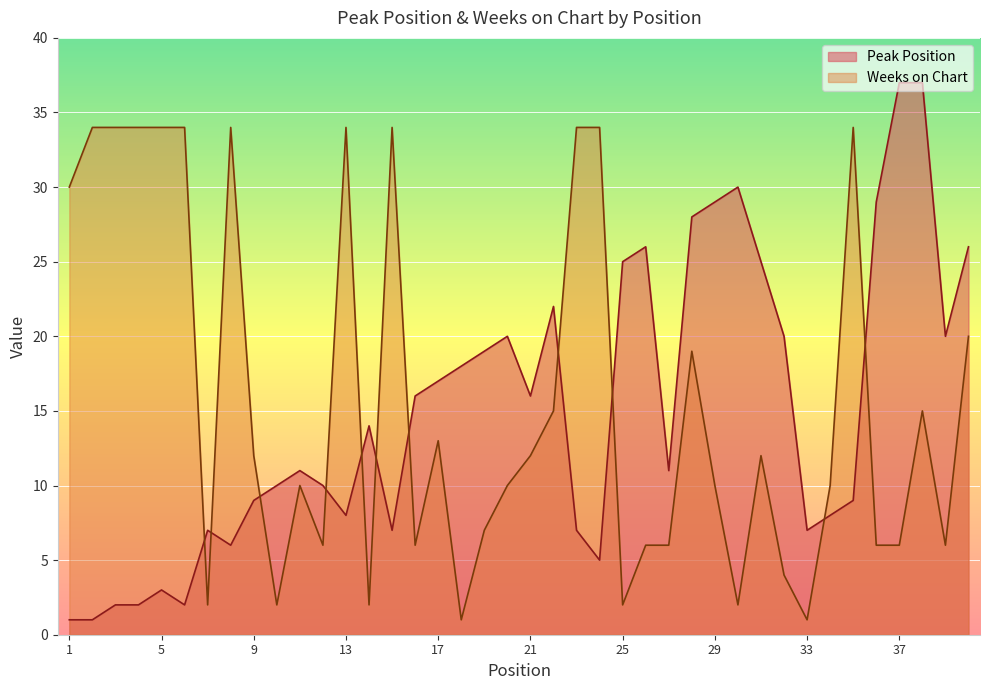

True or false: Peak Position and Weeks on Chart intersect in this chart.

True